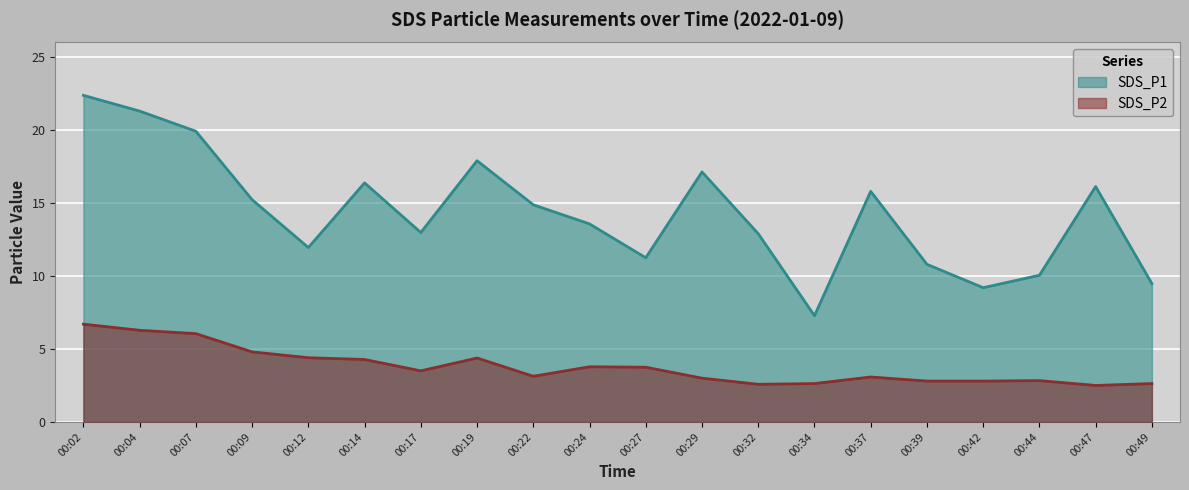

What is the difference between the highest and lowest values at 00:32?

10.3